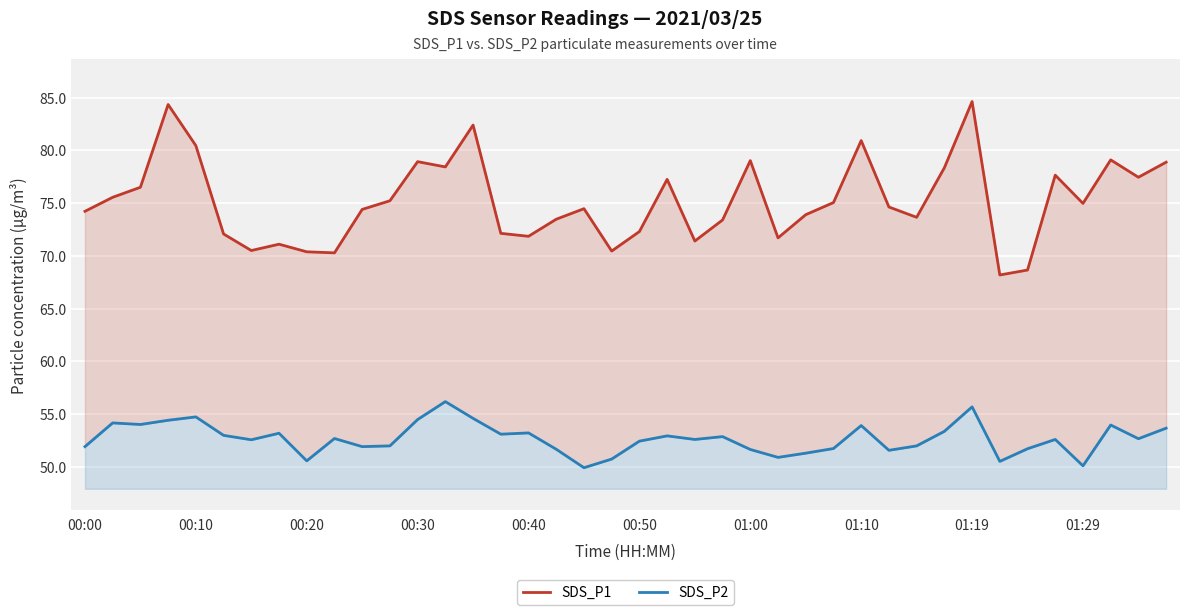

Rank the categories by SDS_P2 value from lowest to highest.

18, 36, 33, 01:19, 19, 25, 26, 29, 24, 17, 34, 27, 00:00, 10, 11, 30, 20, 01:00, 22, 35, 38, 01:29, 23, 21, 00:50, 15, 01:10, 16, 31, 39, 28, 37, 00:20, 00:10, 00:30, 12, 14, 00:40, 32, 13